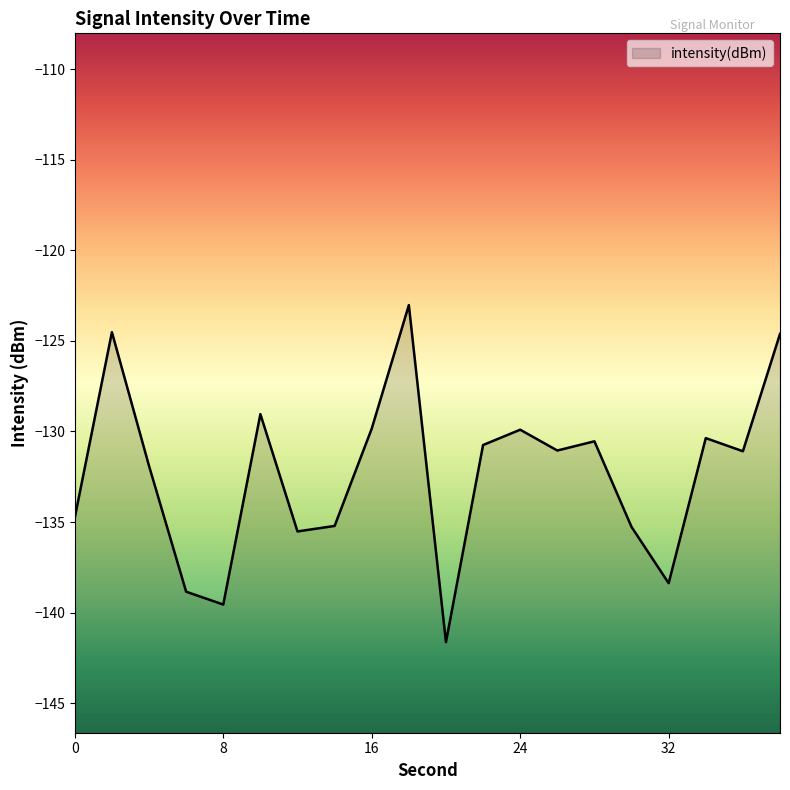

Rank the categories by value from highest to lowest.

18, 2, 38, 10, 16, 24, 34, 28, 22, 26, 36, 4, 0, 14, 30, 12, 32, 6, 8, 20